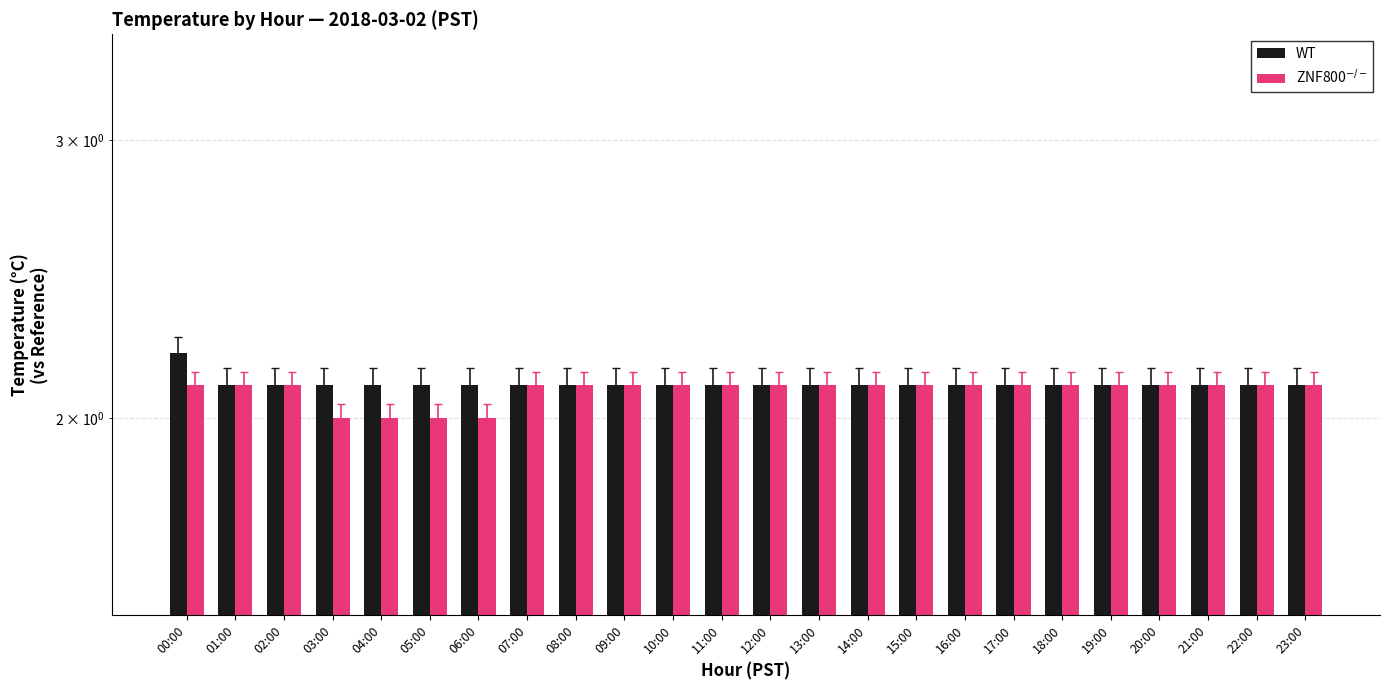

How many bars are there in total?

48